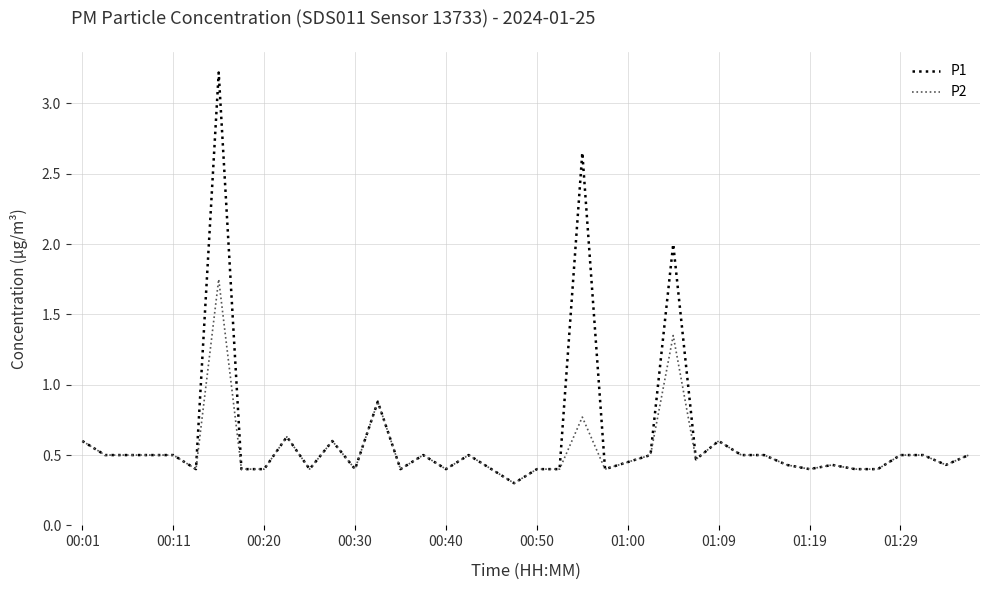

What is the maximum value shown in the chart?

3.2